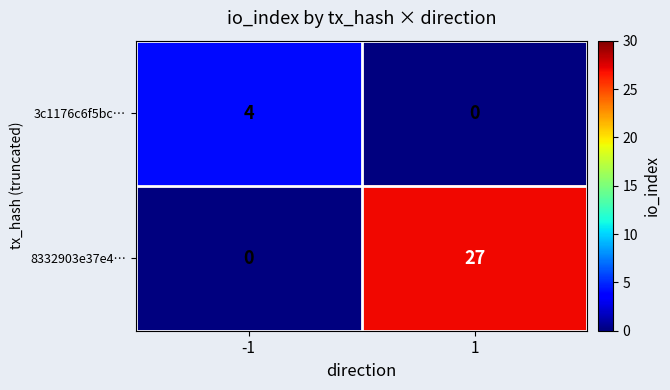

Which series has the largest range (max minus min)?

8332903e37e4…